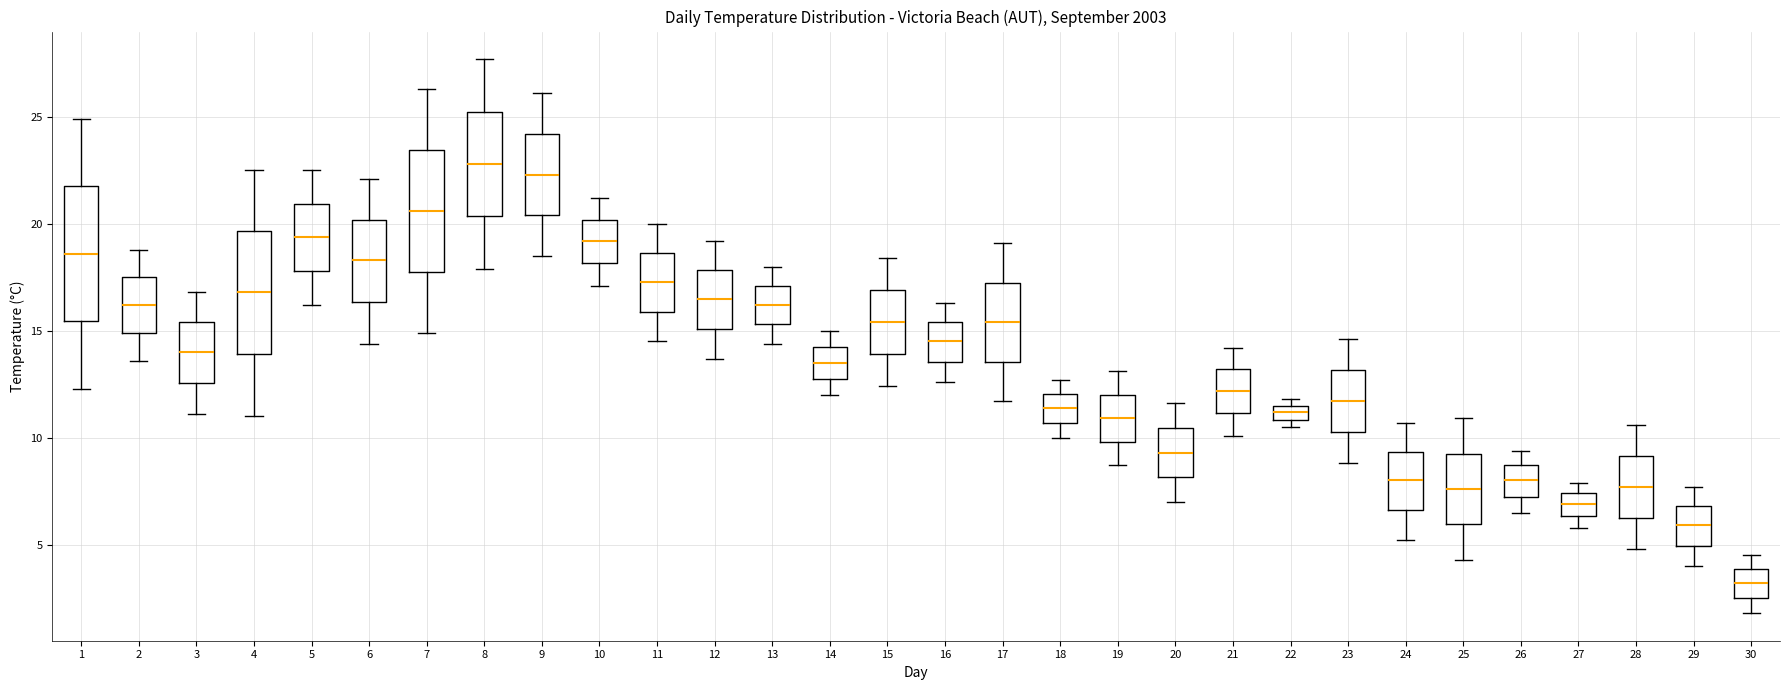

Which box has the lowest median line?

30